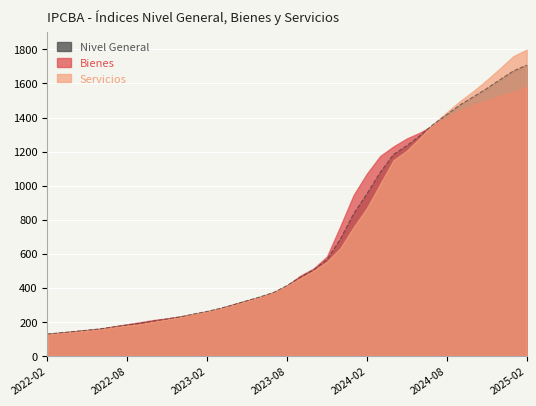

At which category is the sum across all series the highest?

2025-02